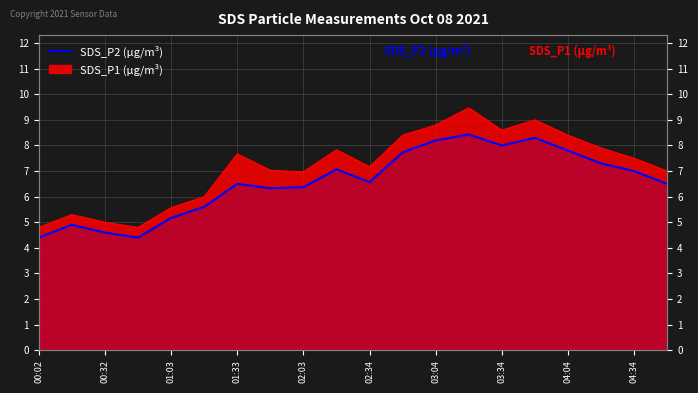

True or false: the data shows 4.9 at 15.

False